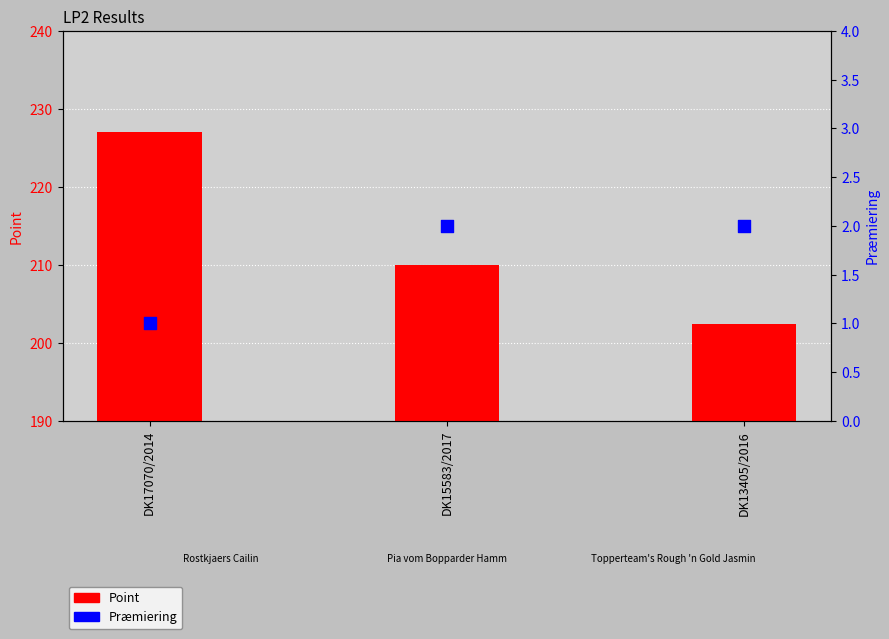

At which category is the sum across all series the highest?

DK17070/2014